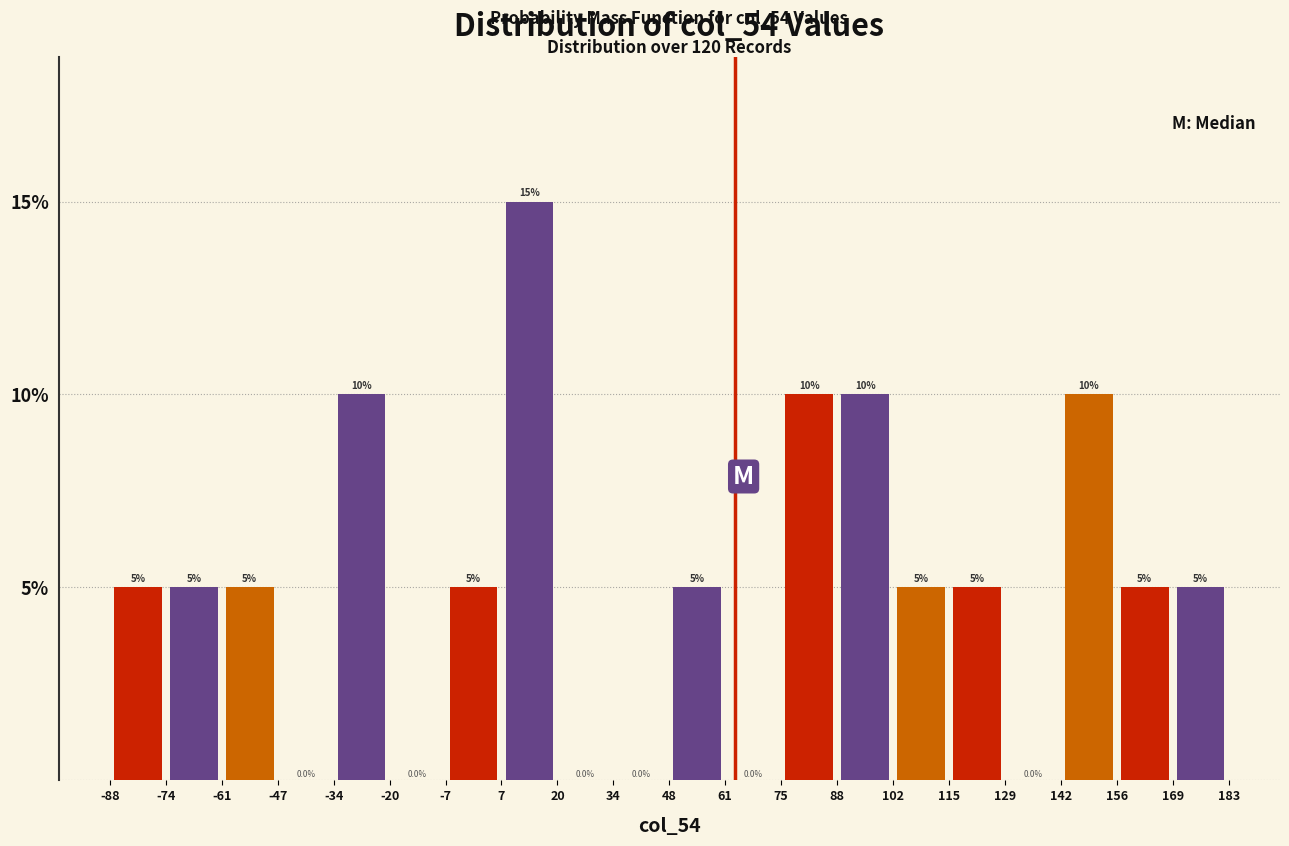

What is the height of the bar covering 7 to 20 on the x-axis?

15.0